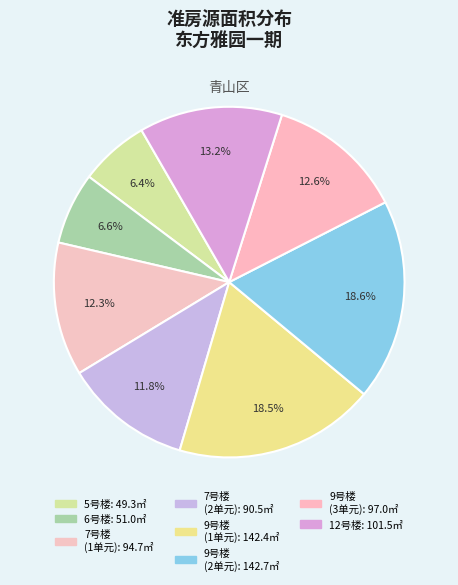

Count the number of slices in the pie.

8